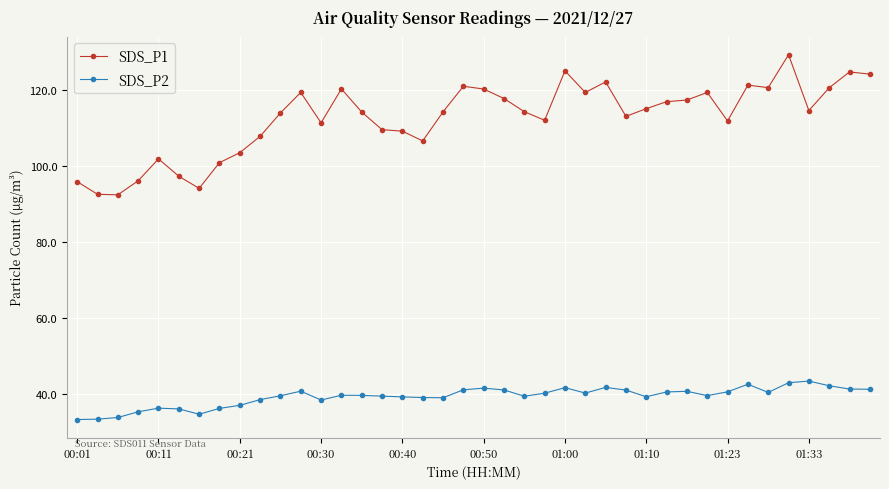

Count the number of categories in the chart.

40